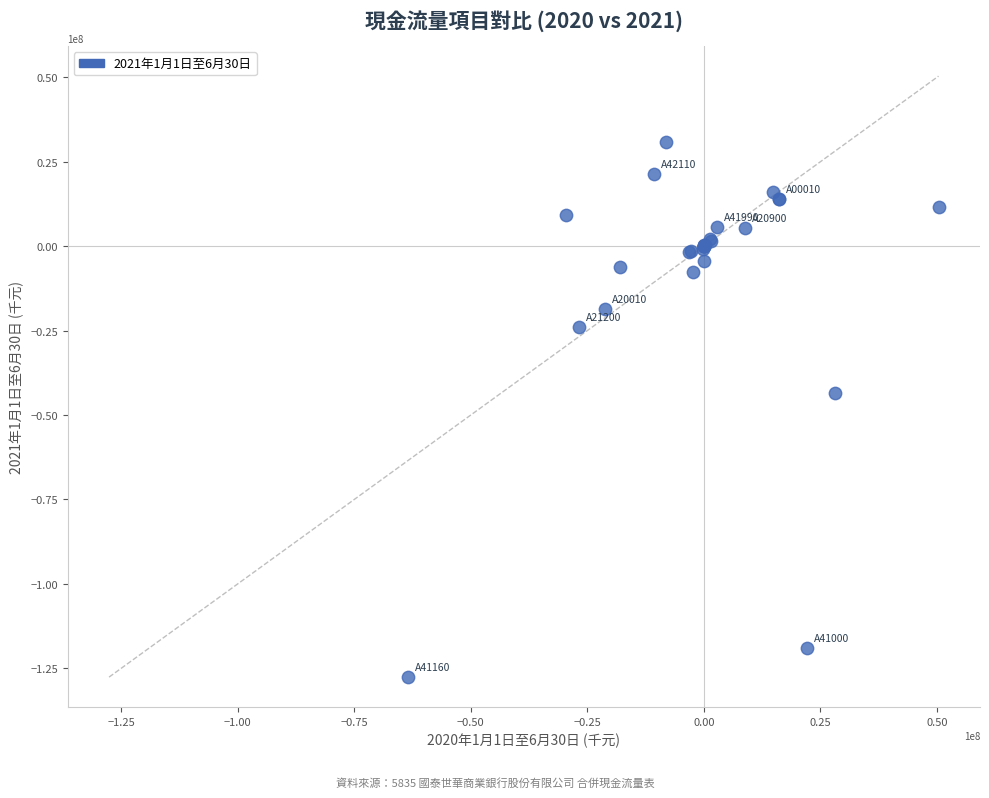

What Y value in the scatter plot is closest to -48404575?

-43547023